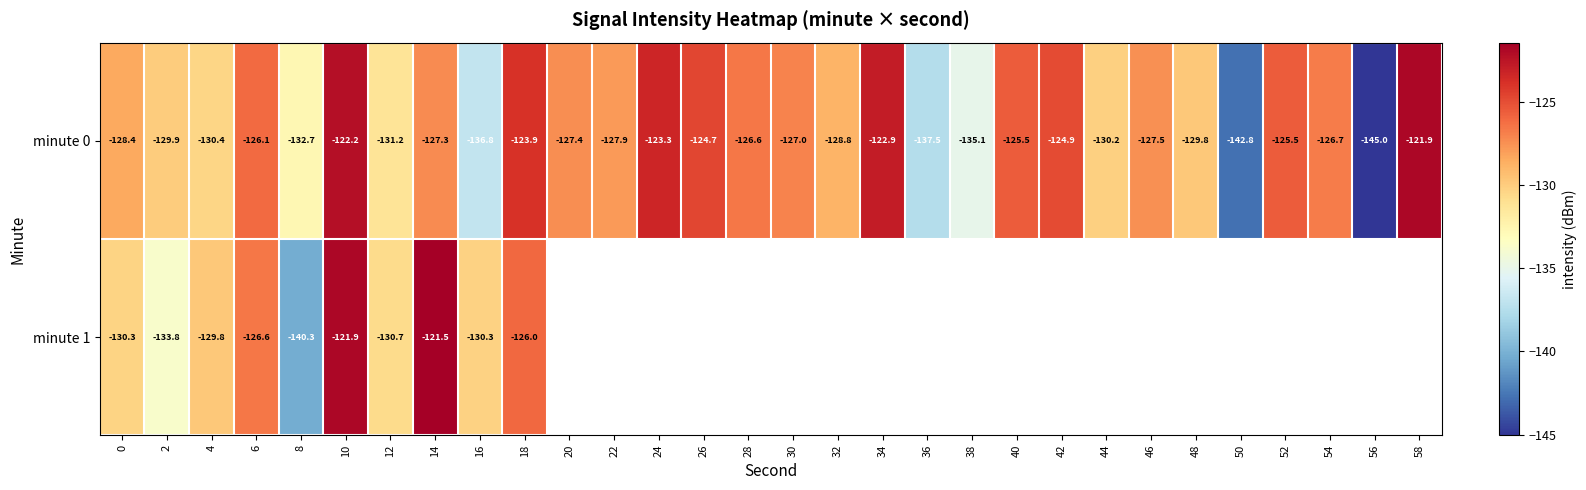

How many data points in minute 0 are less than -127?

18